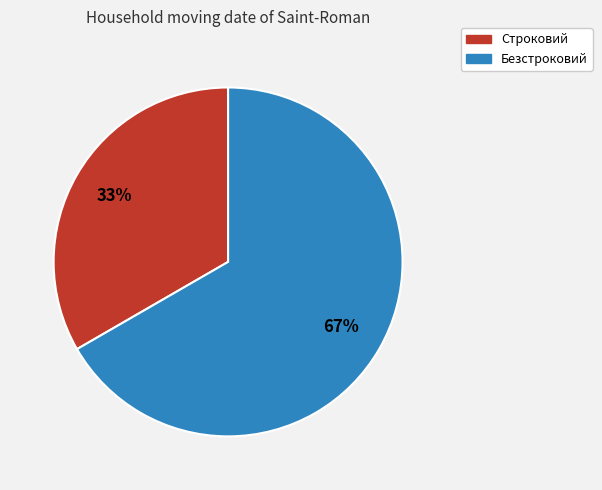

The Безстроковий slice represents 56% of the pie. True or false?

False